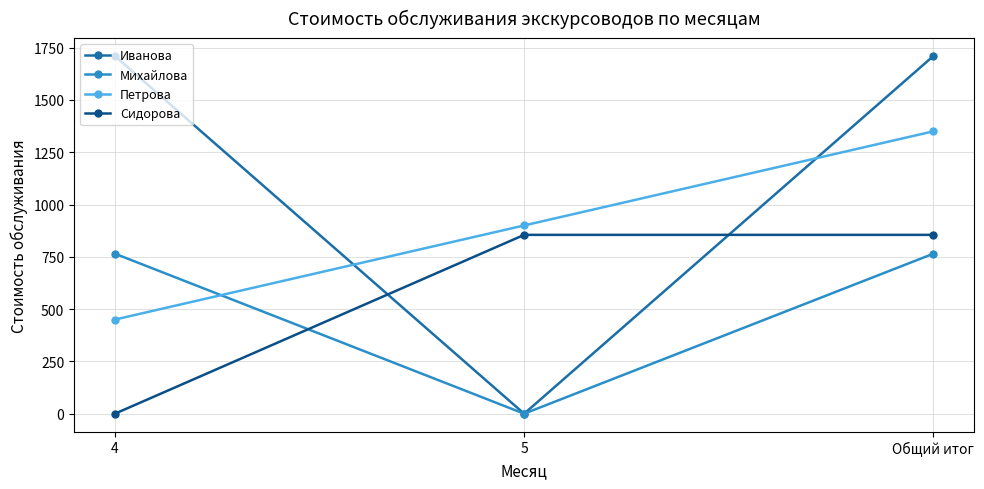

True or false: Иванова has a value of 1710 at 4.

True